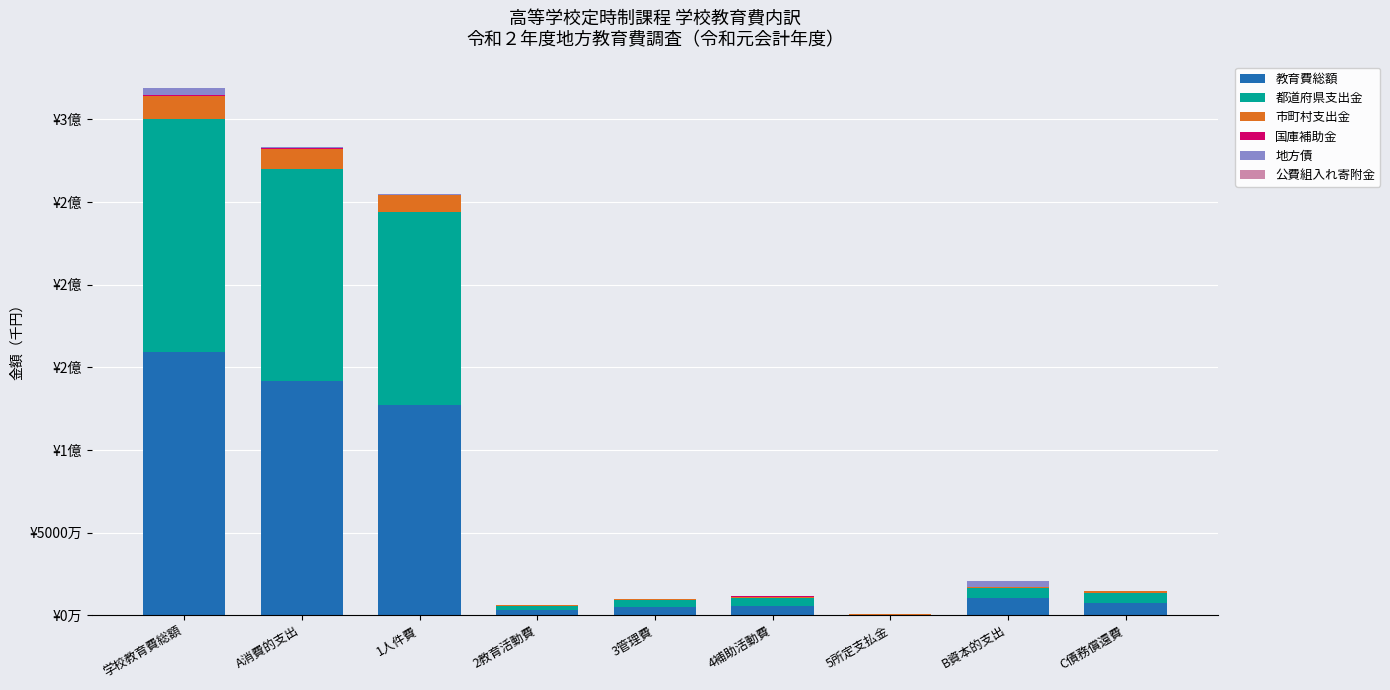

The 市町村支出金 series shows 478266 at 2教育活動費. True or false?

True